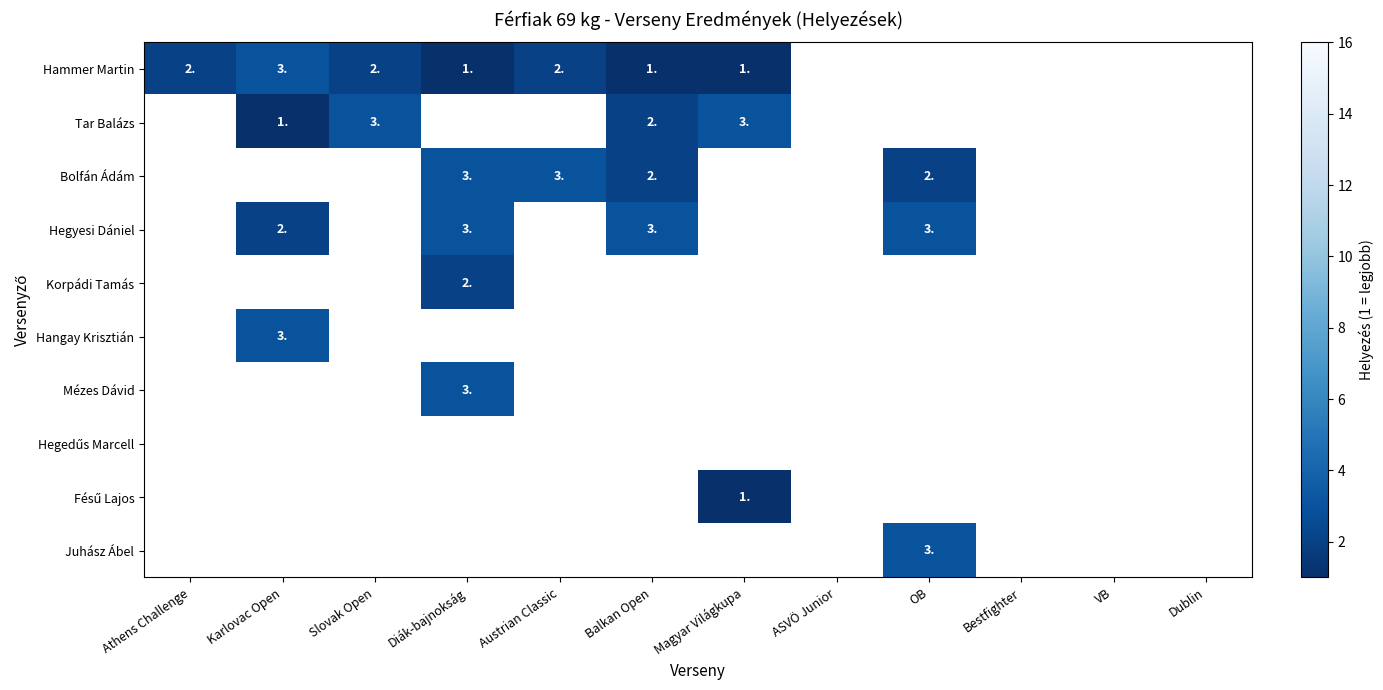

Is it true that Juhász Ábel equals 3 at OB?

True